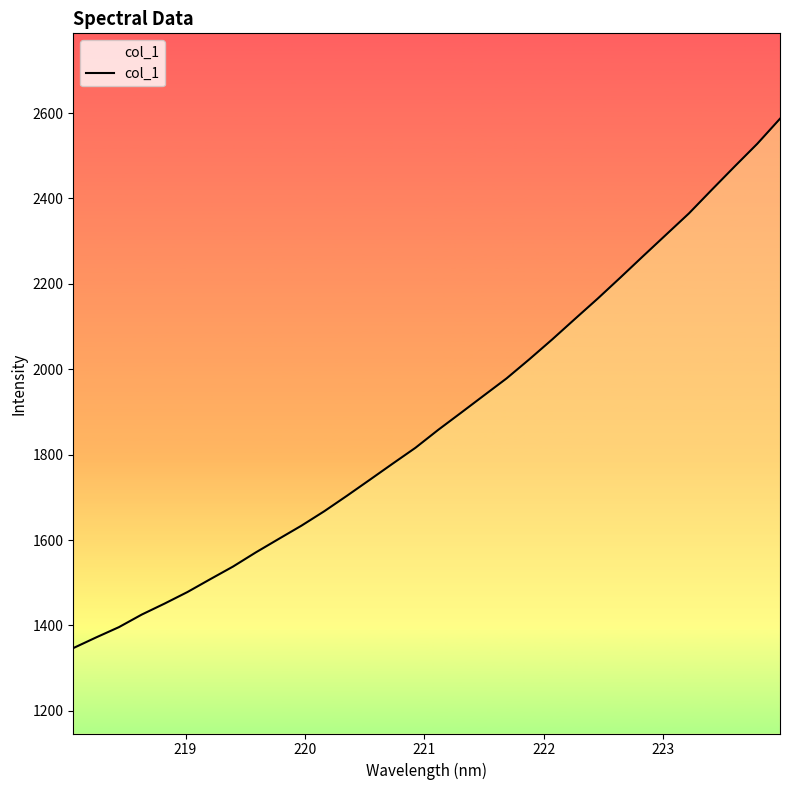

What is the maximum value shown in the chart?

2586.7